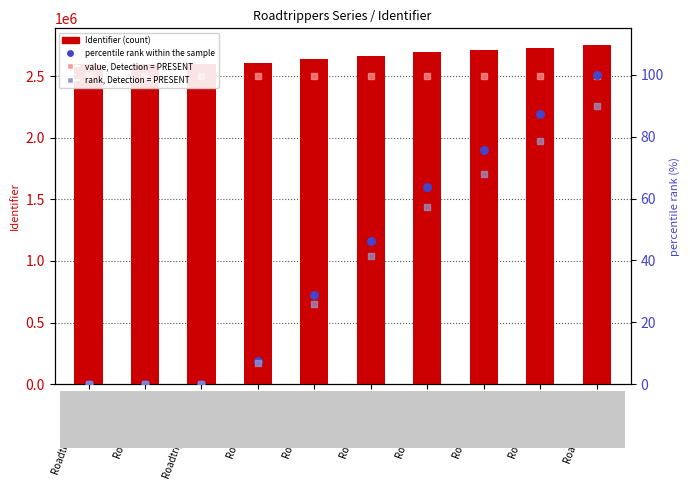

Which series reaches the maximum Y coordinate?

Identifier